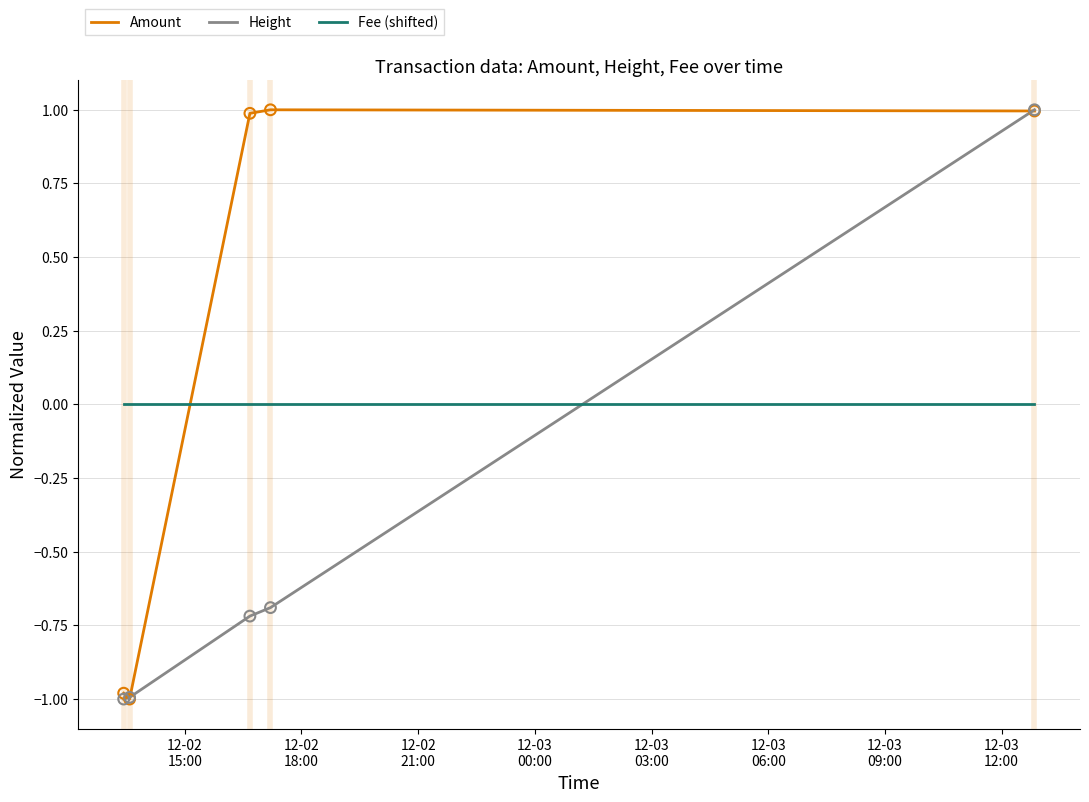

After their last crossing, which series has the higher values: Amount or Fee (shifted)?

Amount